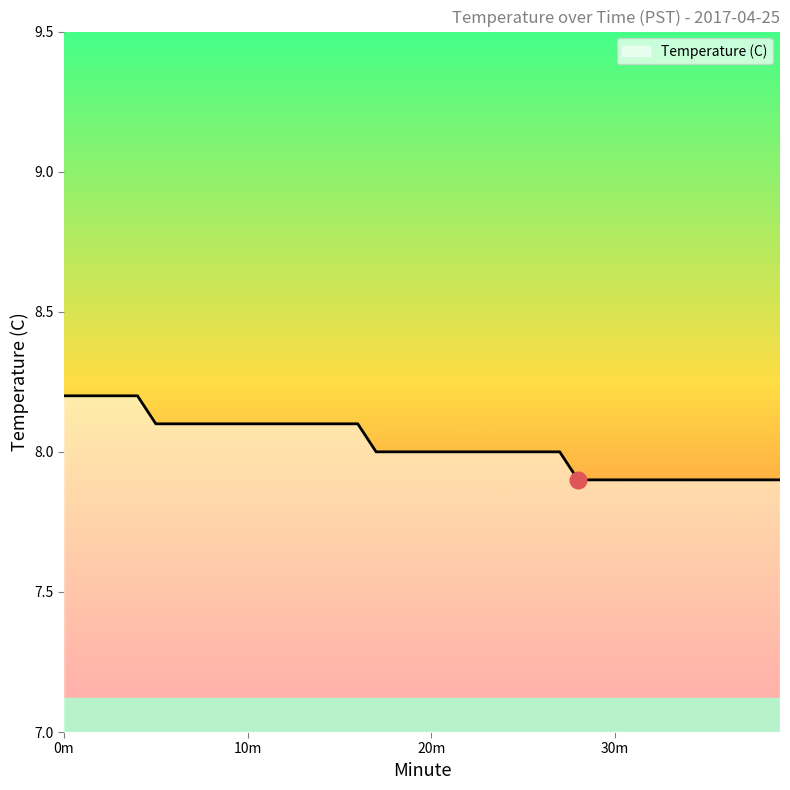

How many series are shown in this chart?

1